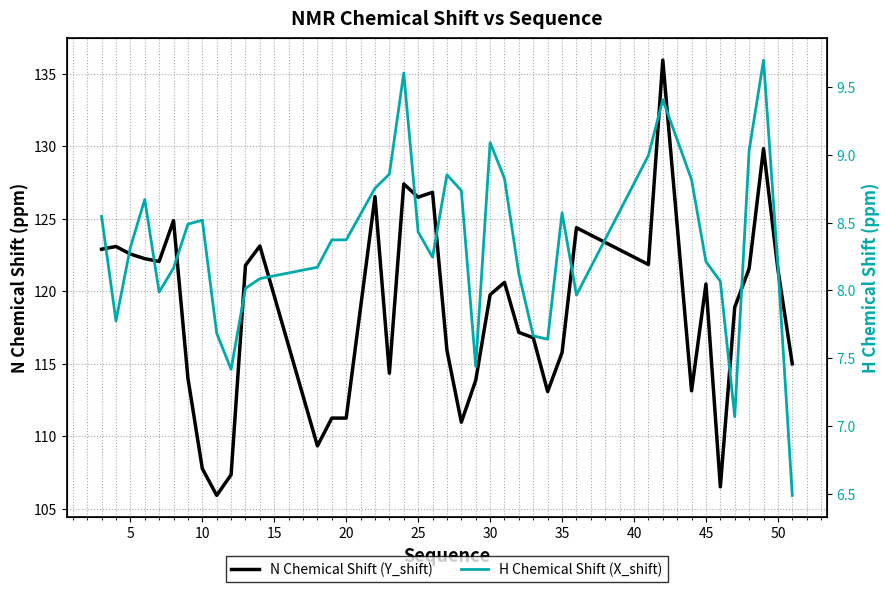

Between 50 and 45, which is larger?

50